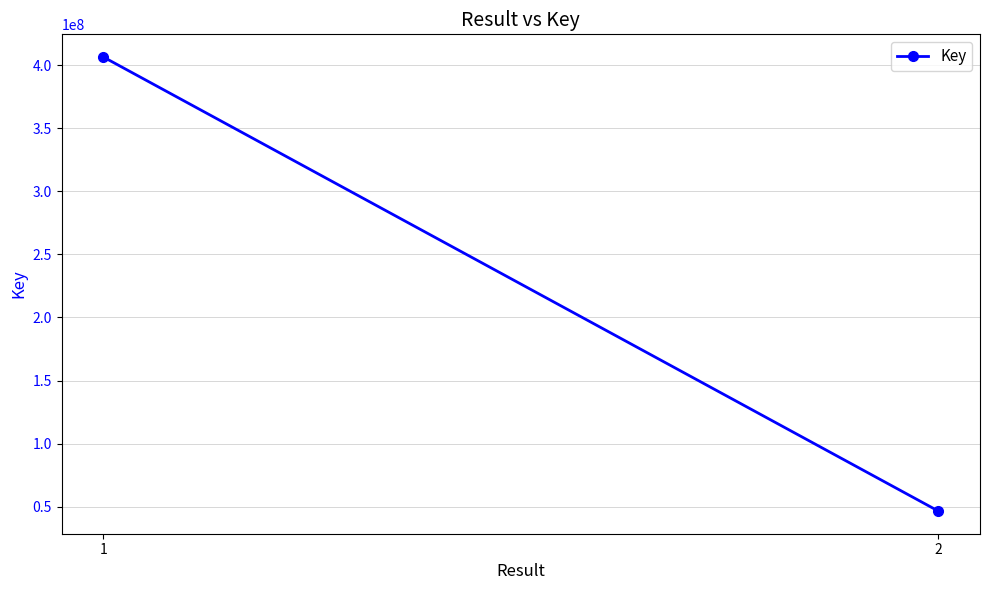

Rank the categories by value from lowest to highest.

2, 1